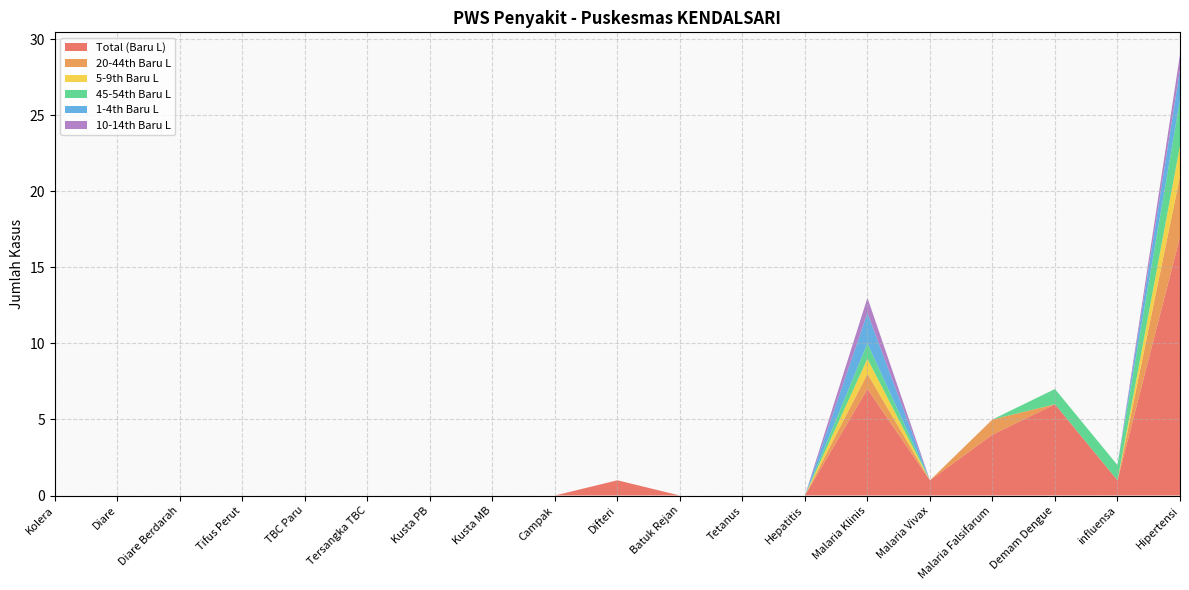

Reading left to right, transcribe all the data shown in this chart.

Total (Baru L): 0	0	0	0	0	0	0	0	0	1	0	0	0	7	1	4	6	1	17
20-44th Baru L: 0	0	0	0	0	0	0	0	0	0	0	0	0	1	0	1	0	0	4
5-9th Baru L: 0	0	0	0	0	0	0	0	0	0	0	0	0	1	0	0	0	0	2
45-54th Baru L: 0	0	0	0	0	0	0	0	0	0	0	0	0	1	0	0	1	1	3
1-4th Baru L: 0	0	0	0	0	0	0	0	0	0	0	0	0	2	0	0	0	0	2
10-14th Baru L: 0	0	0	0	0	0	0	0	0	0	0	0	0	1	0	0	0	0	1